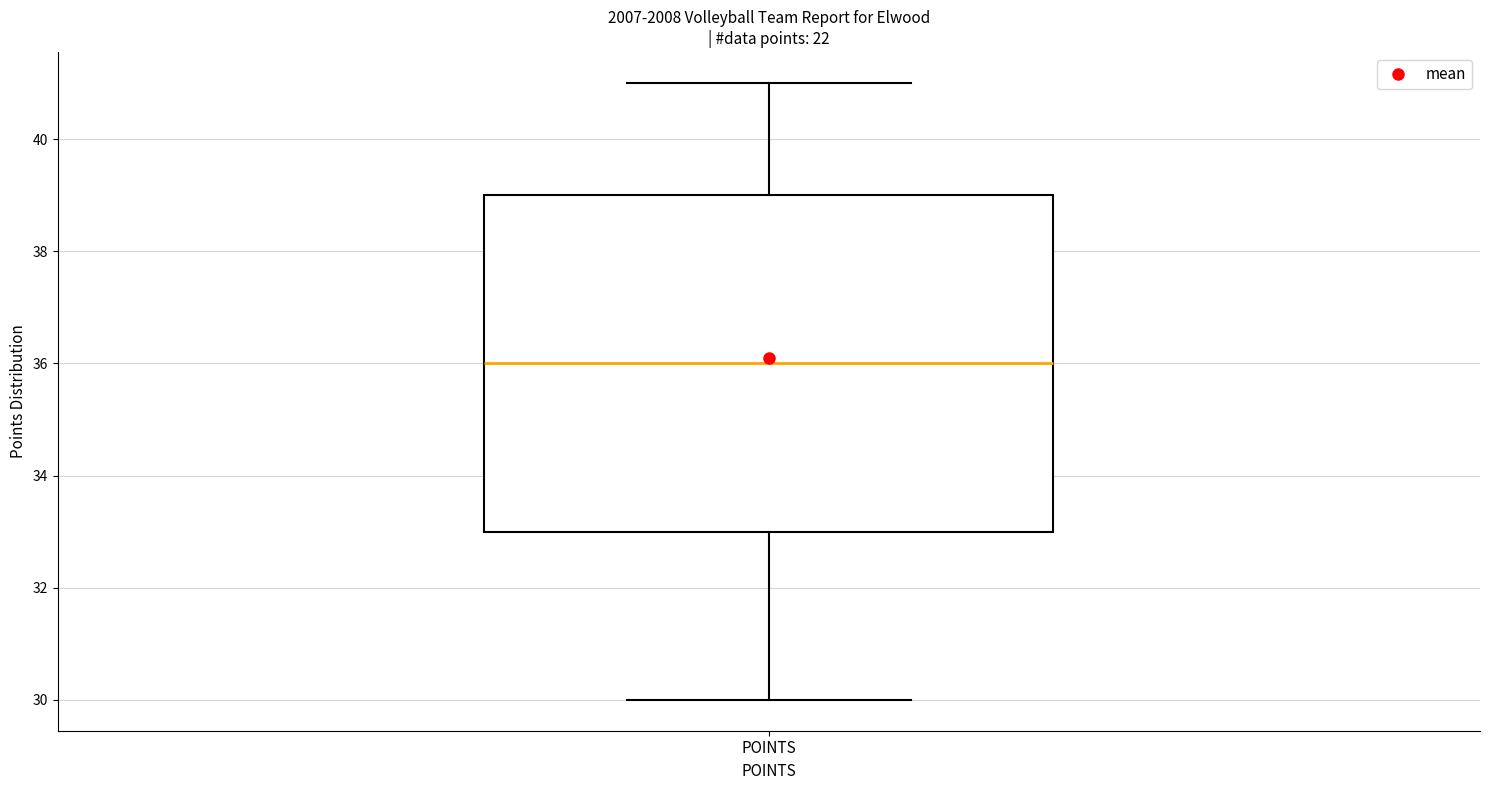

Read this box plot against the y-axis: the position of the median line, the range covered by the box, and the ends of both whiskers. The values are not printed on the chart, so give them approximately, as read against the axis.

median 36, box 33 to 39, whiskers 30 to 41